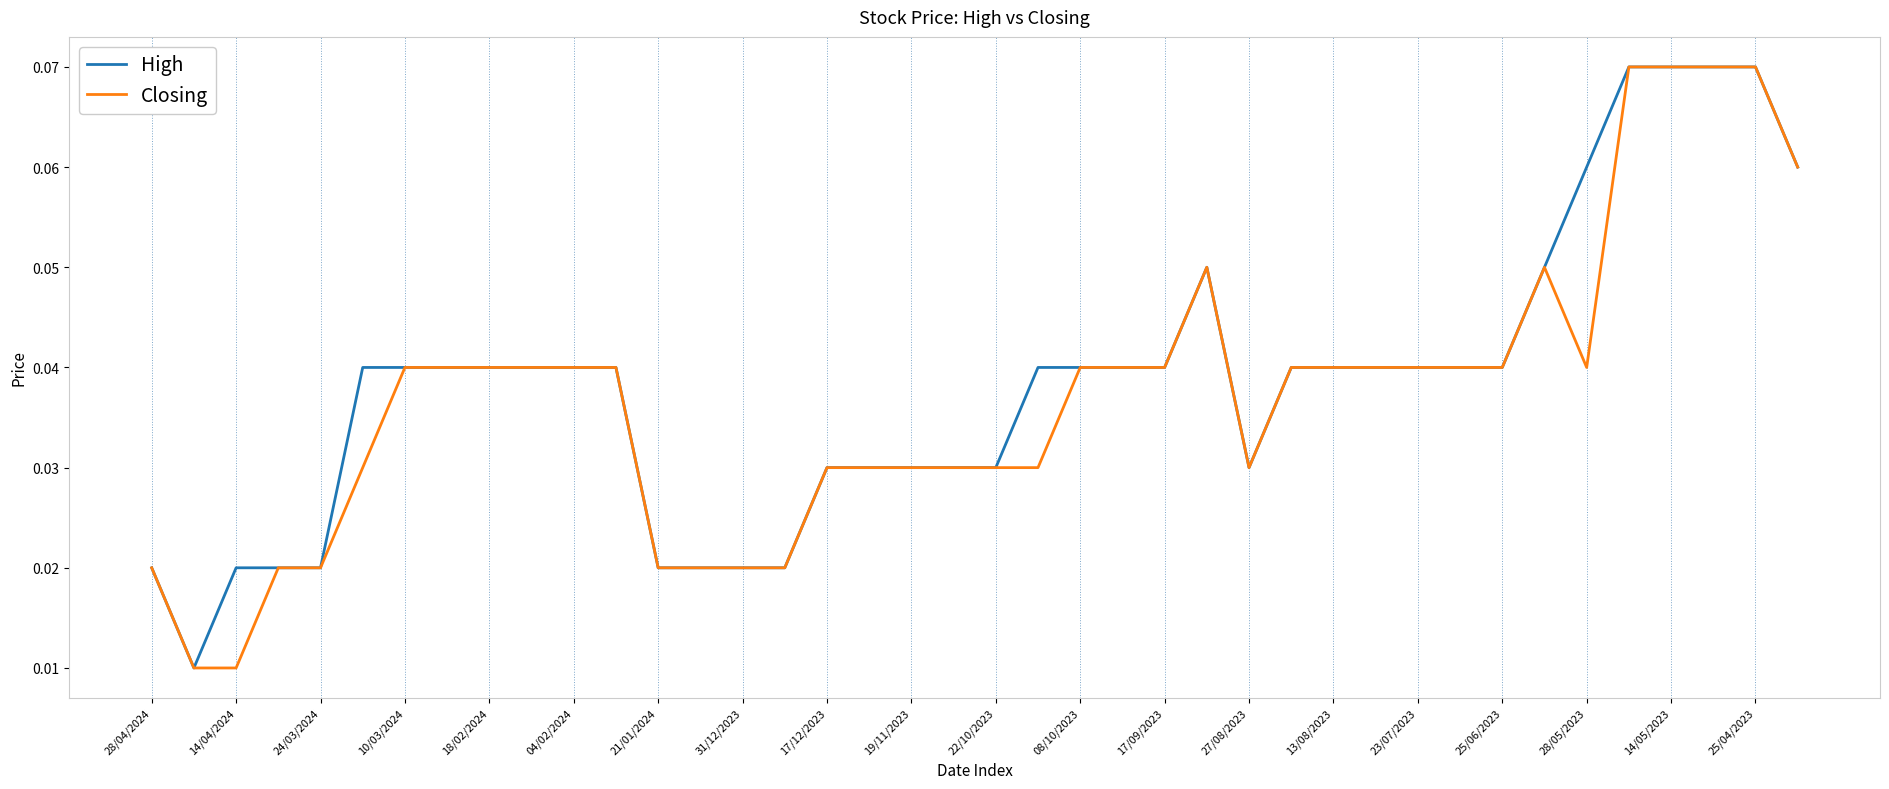

How many categories are shown in the chart?

40